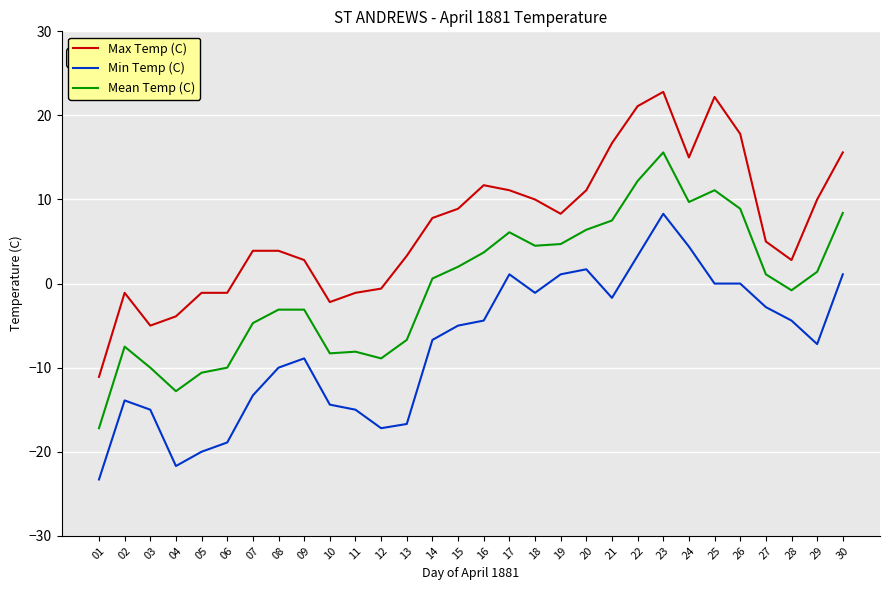

What is the sum of all Min Temp (C) values?

-220.6